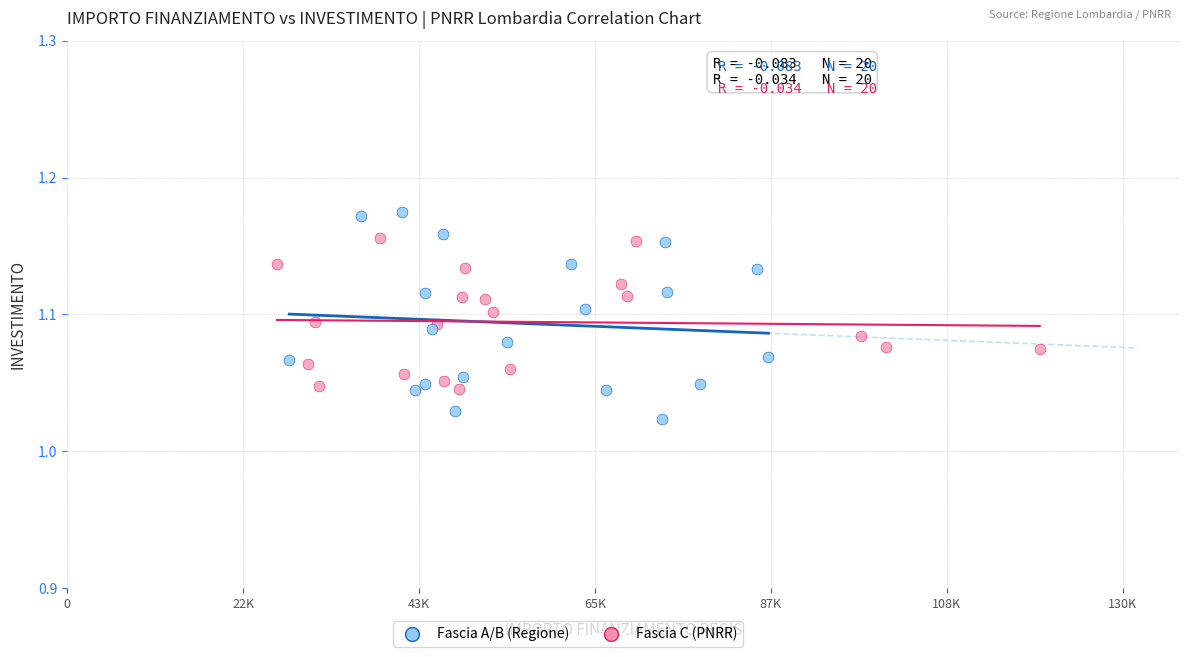

Which series contains the lowest Y value?

Fascia A/B (Regione)